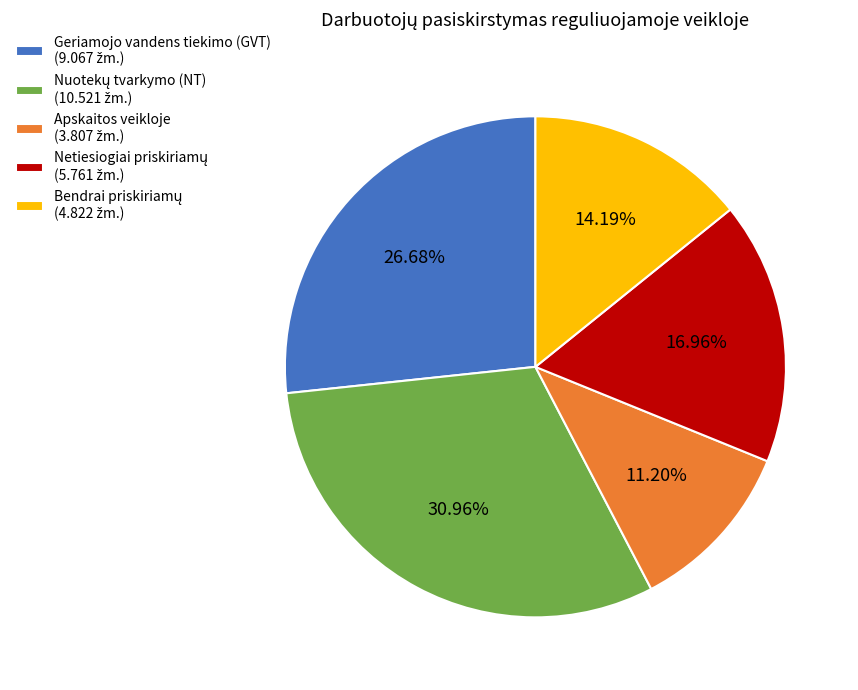

To the nearest percent, what is the difference between the largest and smallest slice percentages?

20%